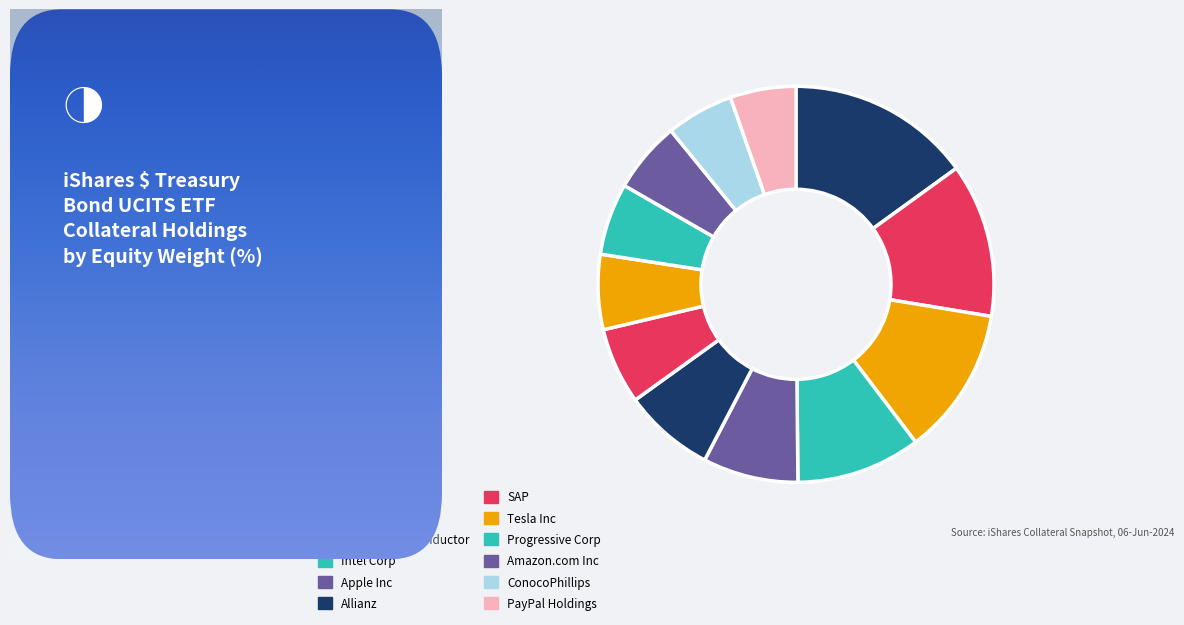

Which category has the smallest portion of the pie?

PAYPAL HOLDINGS INC